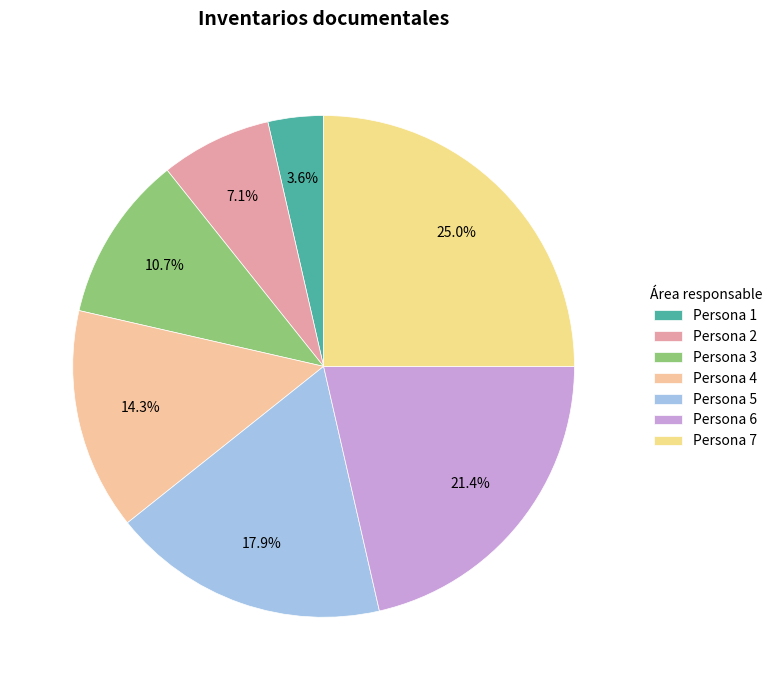

What percentage is the Persona 6 slice, to the nearest percent?

21%